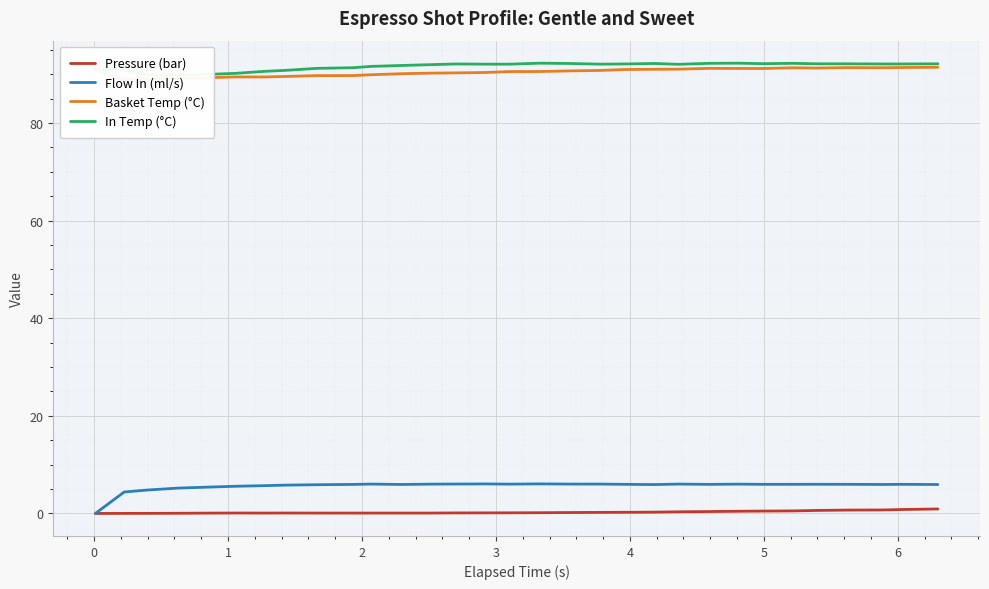

True or false: In Temp (°C) and Basket Temp (°C) cross at least once.

False